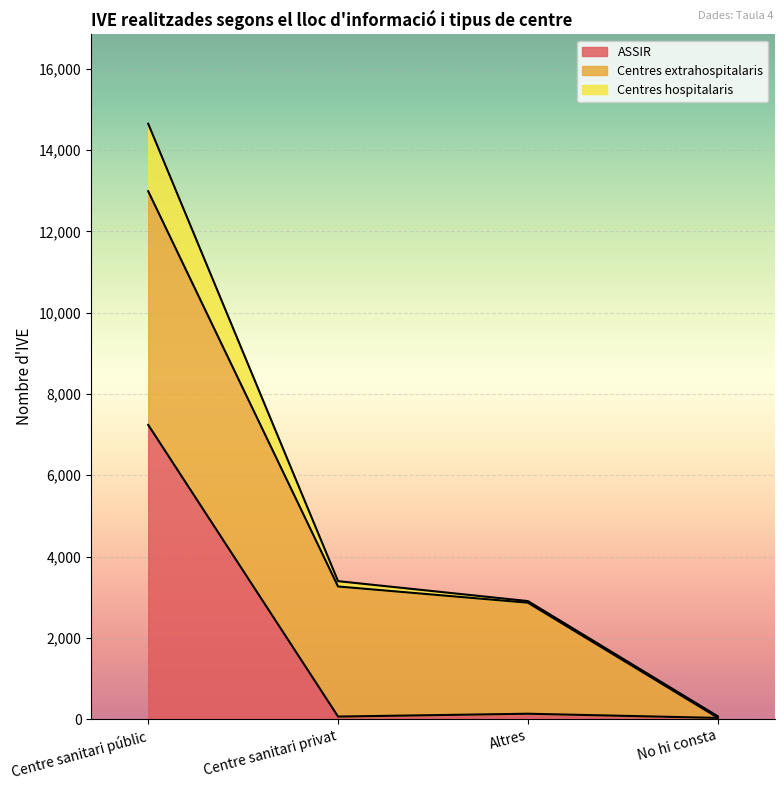

At how many categories does at least one series exceed 6468?

1